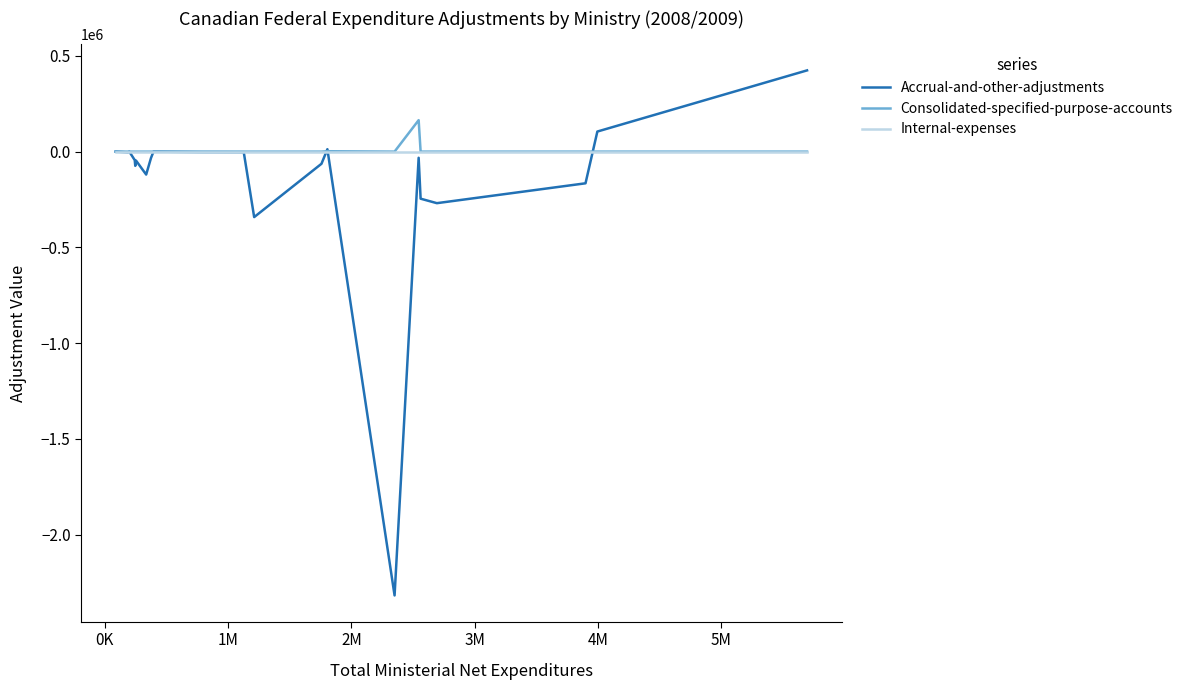

Which series has the largest range (max minus min)?

Accrual-and-other-adjustments